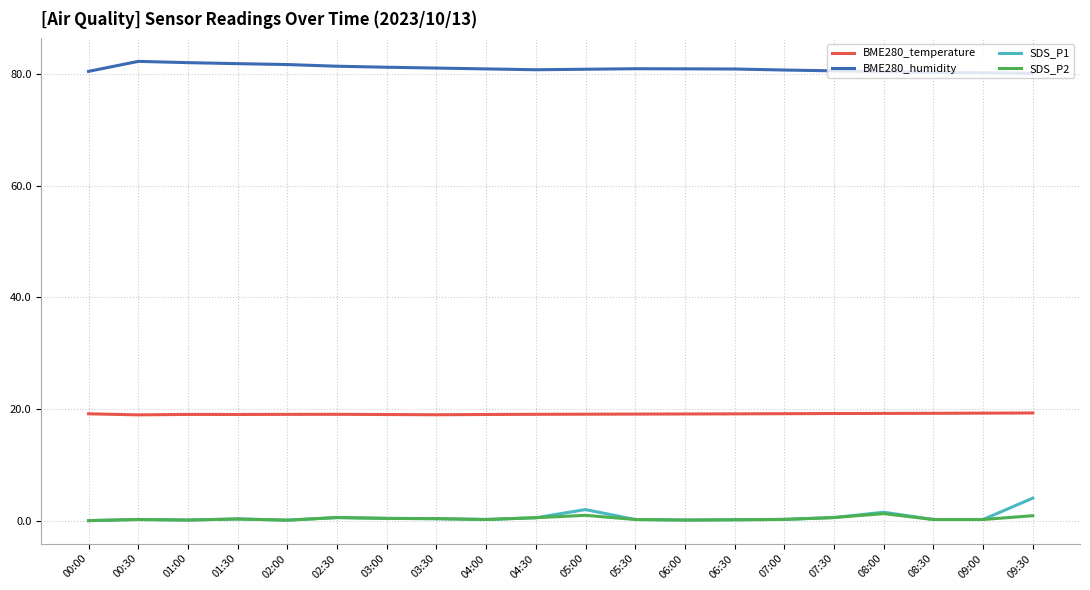

What is the minimum value for BME280_temperature?

18.9